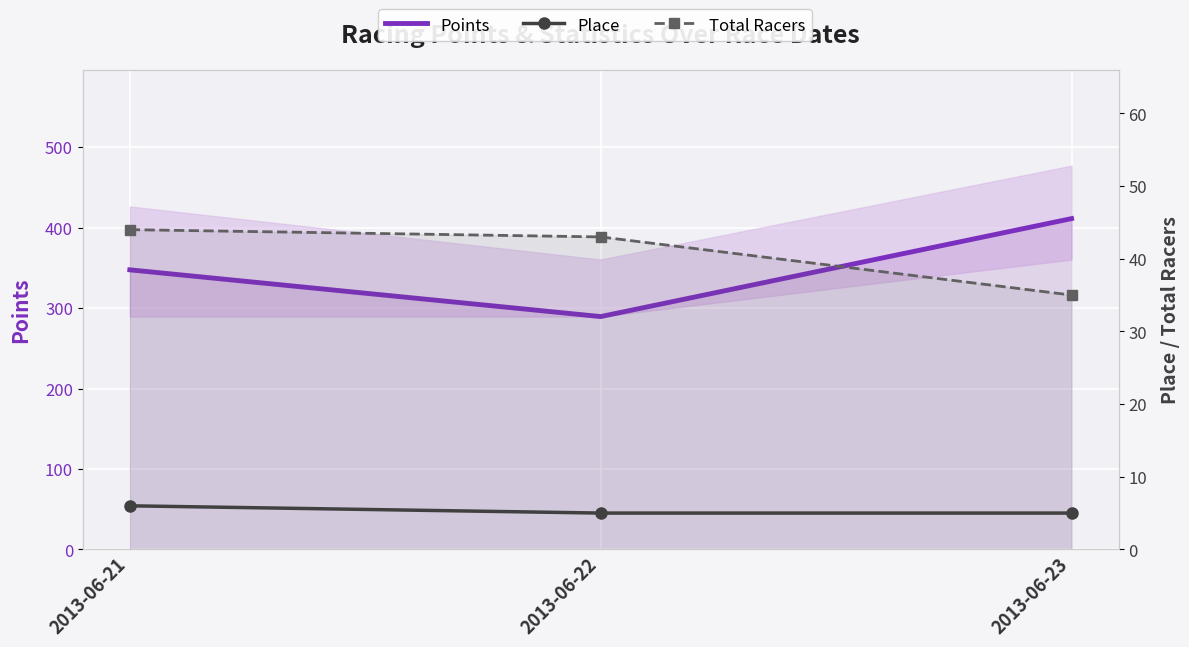

Which series has the largest total across all categories?

Points